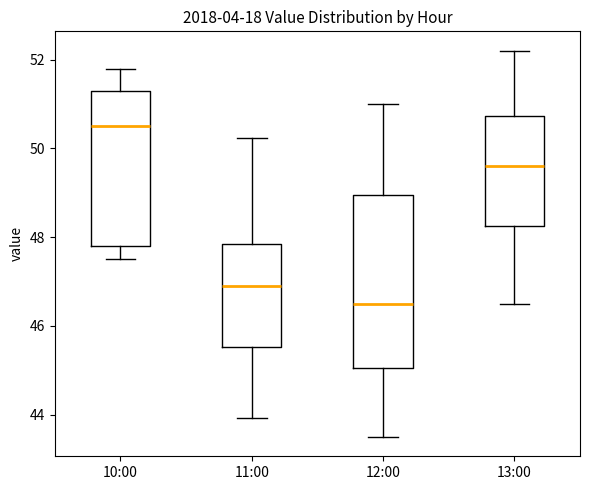

Which box is the tallest, from its lower edge to its upper edge?

12:00